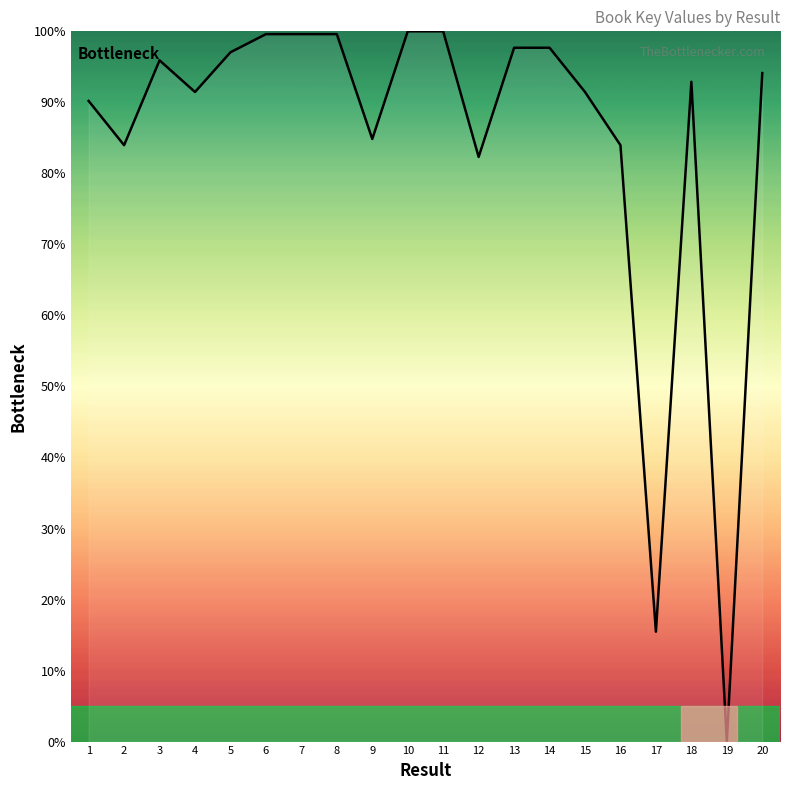

What is the difference between the maximum and minimum values?

100.0